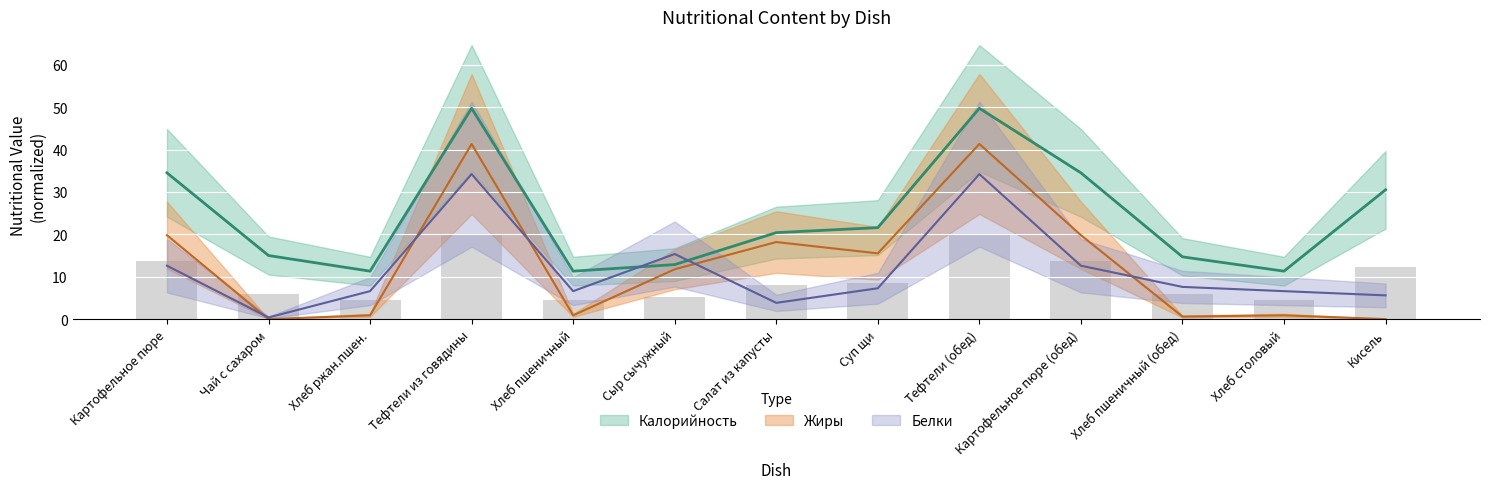

Reading left to right, extract all data points from this chart.

Калорийность: 34.5	15.0	11.3	49.7	11.3	12.9	20.4	21.6	49.7	34.5	14.7	11.3	30.5
Белки: 12.6	0.4	6.6	34.2	6.6	15.4	3.8	7.3	34.2	12.6	7.6	6.6	5.6
Жиры: 19.8	0.0	0.9	41.3	0.9	11.8	18.2	15.5	41.3	19.8	0.6	0.9	0.0